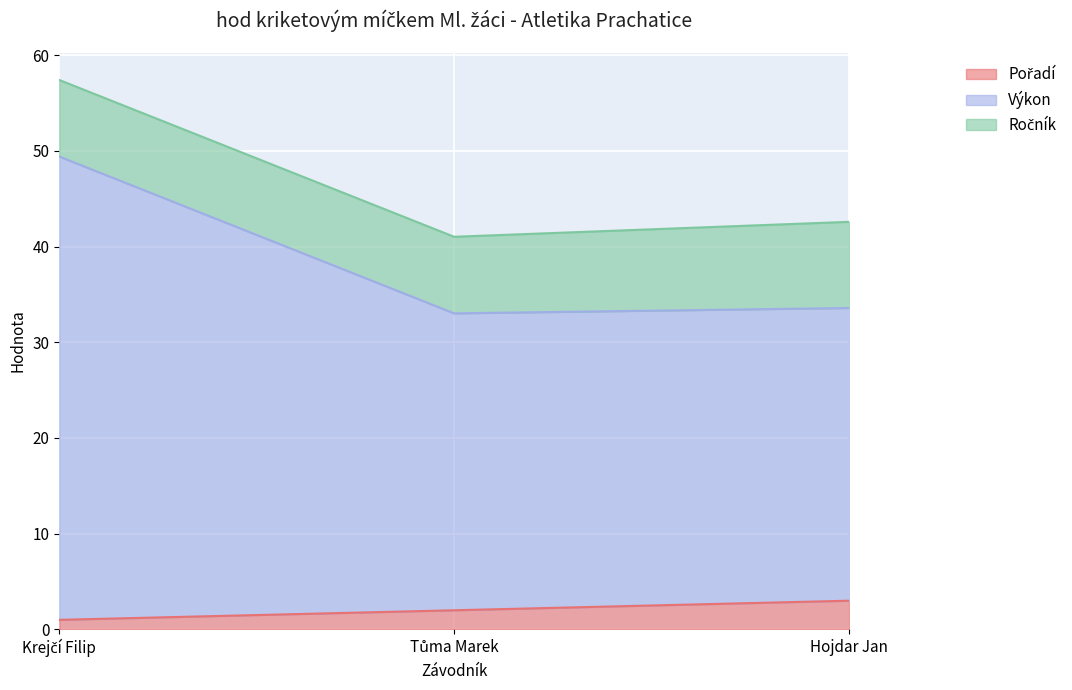

Is it true that Pořadí equals 0.5 at Krejčí Filip?

False